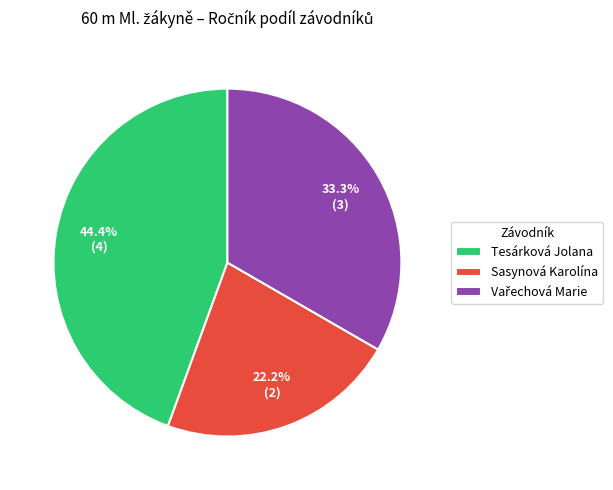

Combined, what portion of the pie is Tesárková Jolana and Sasynová Karolína?

66.7%